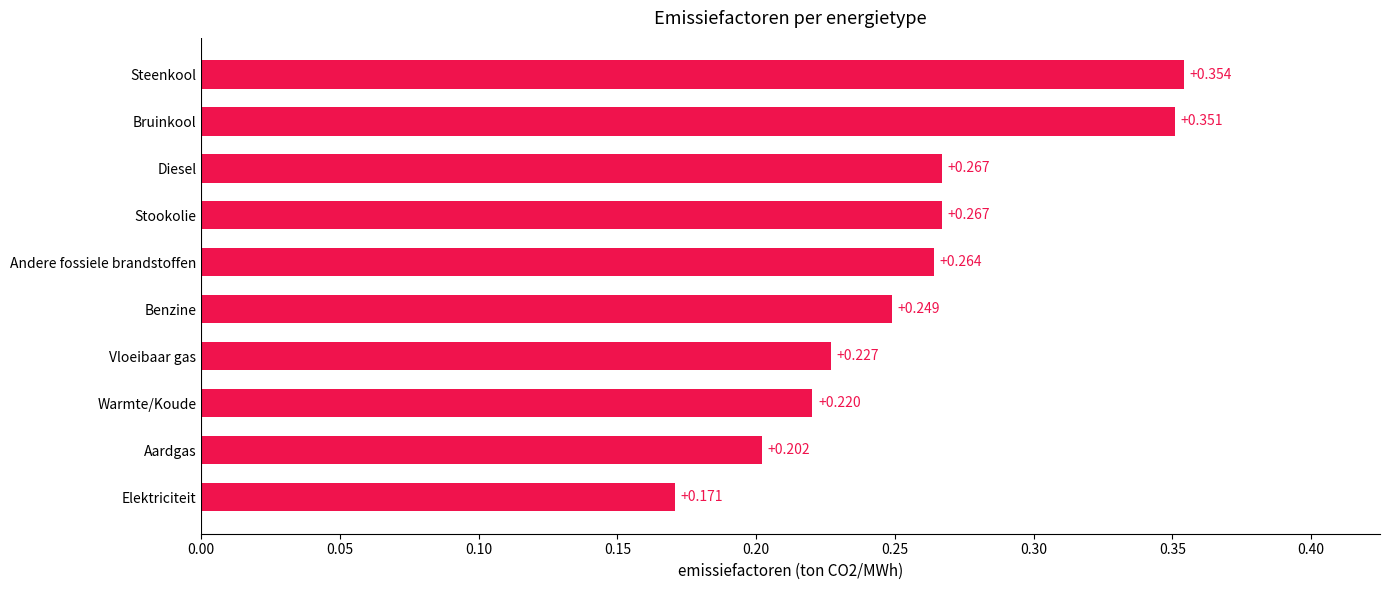

Are the bars horizontal?

Yes